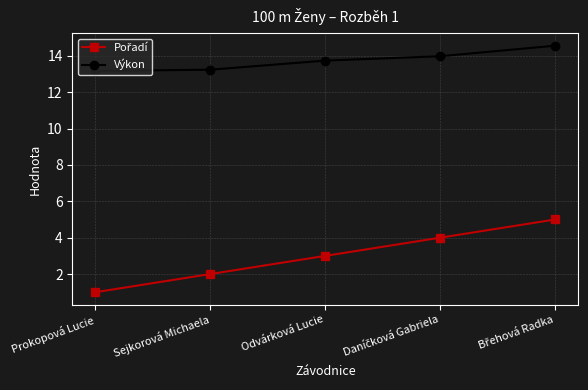

Which series has the largest total across all categories?

Výkon